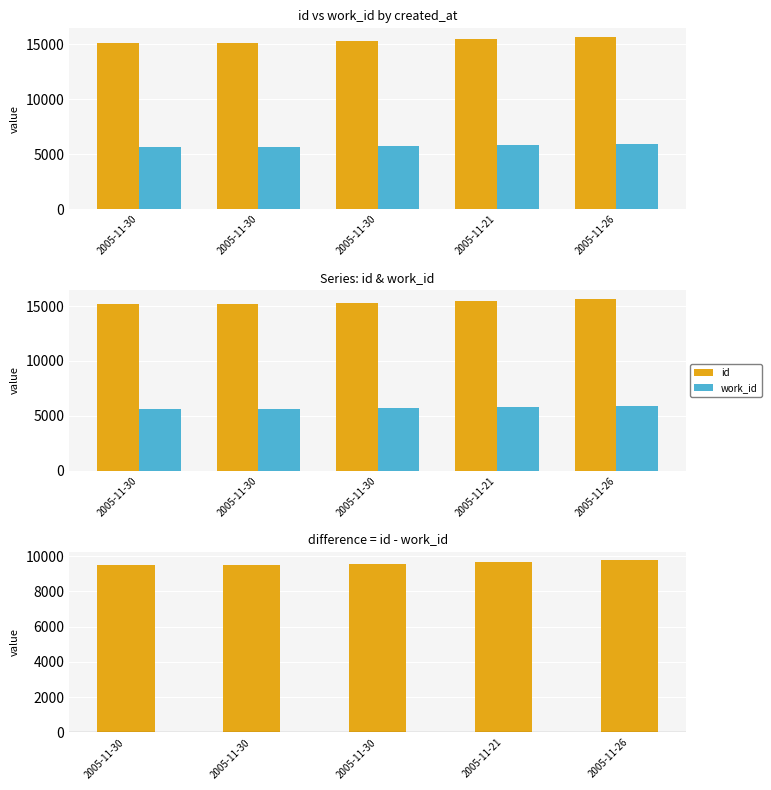

What is the sum of the work_id values at 2005-11-30 and 2005-11-30?

11405